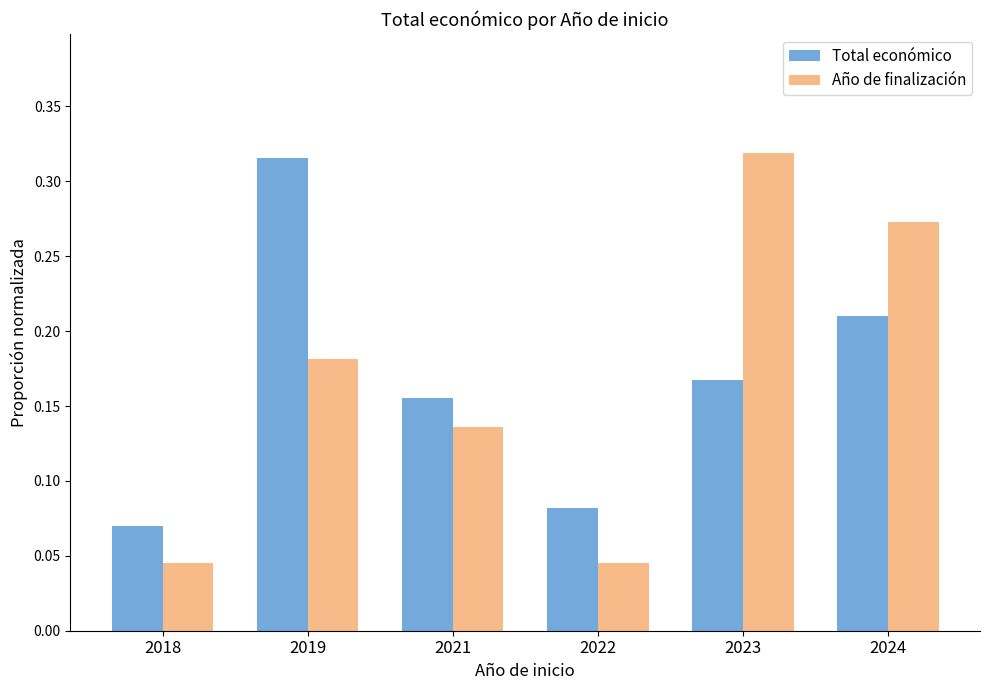

What is the sum of all Total económico values?

1.0